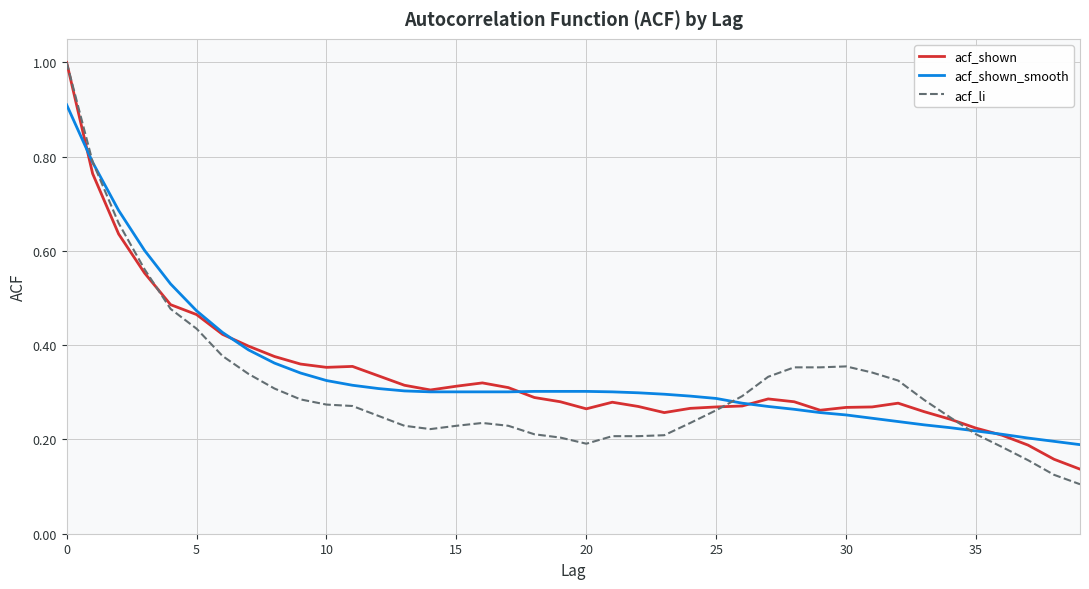

What is the maximum value for acf_li?

1.0